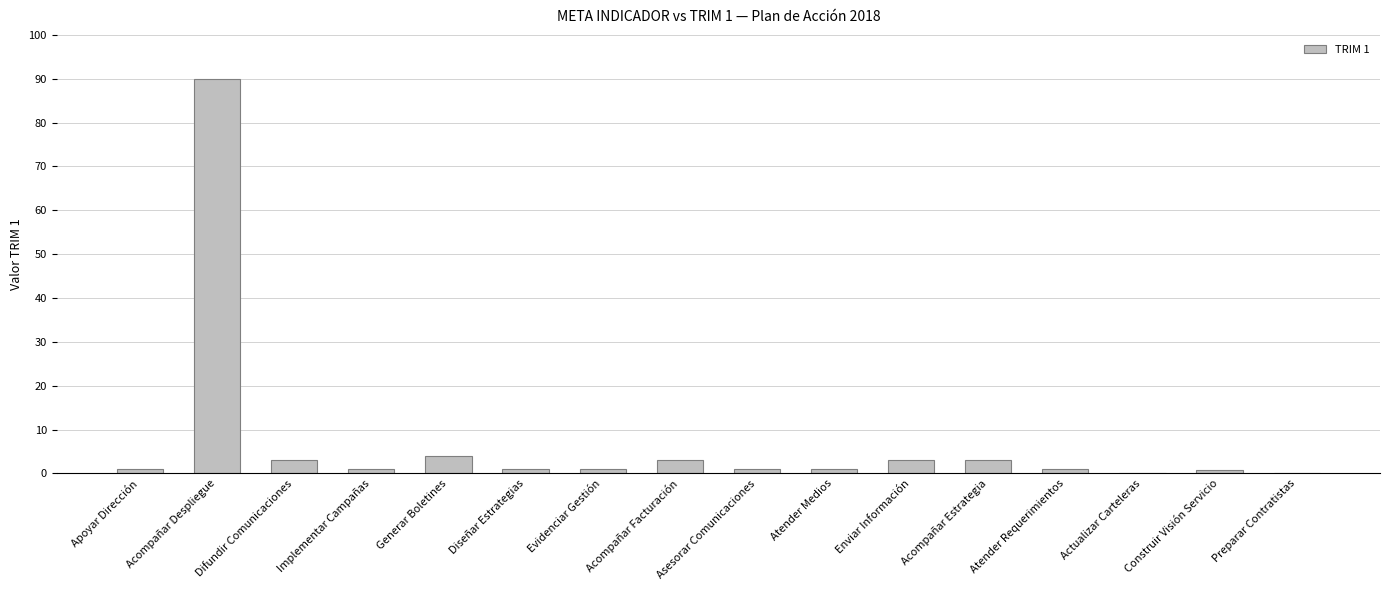

What value does the data have at Preparar Contratistas?

0.2